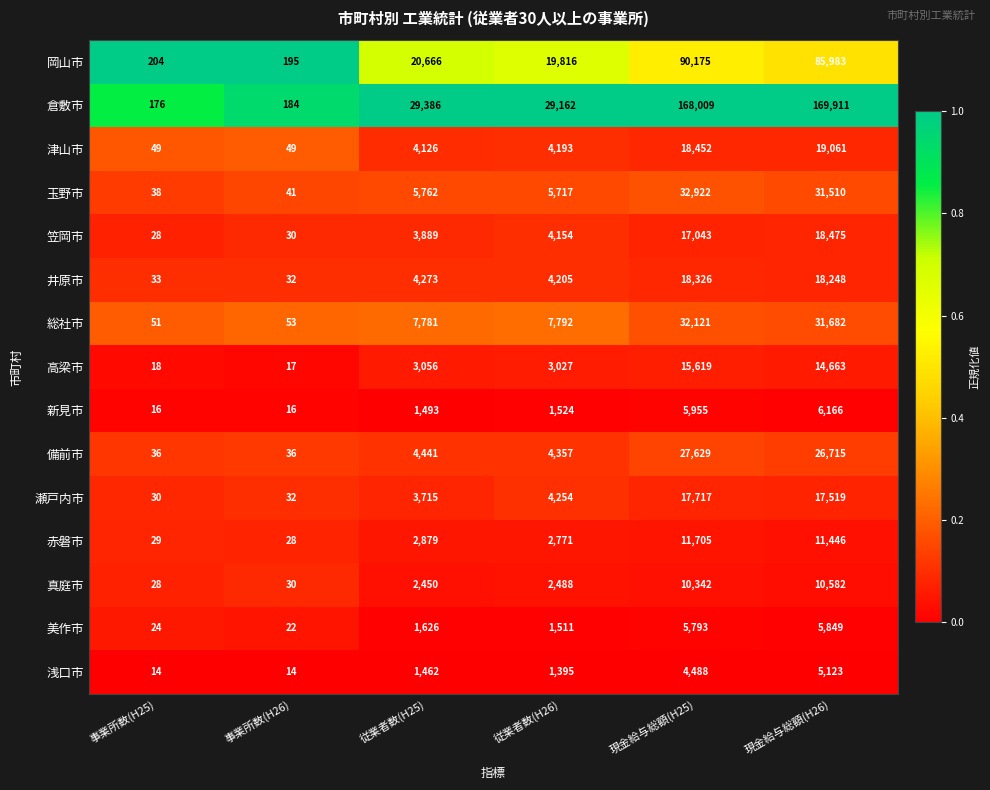

Which series has the largest range (max minus min)?

倉敷市